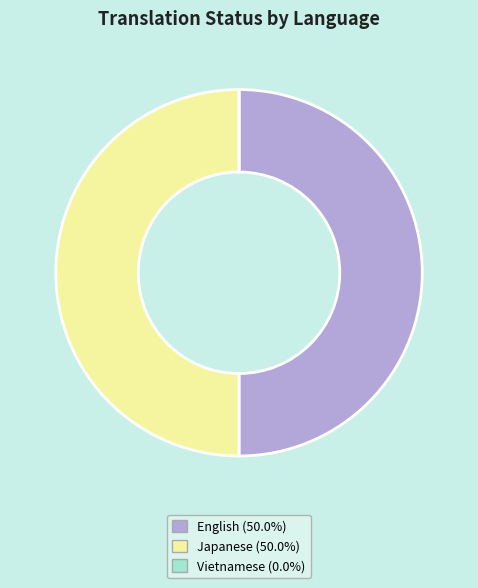

Is the sum of English and Japanese greater than half?

Yes